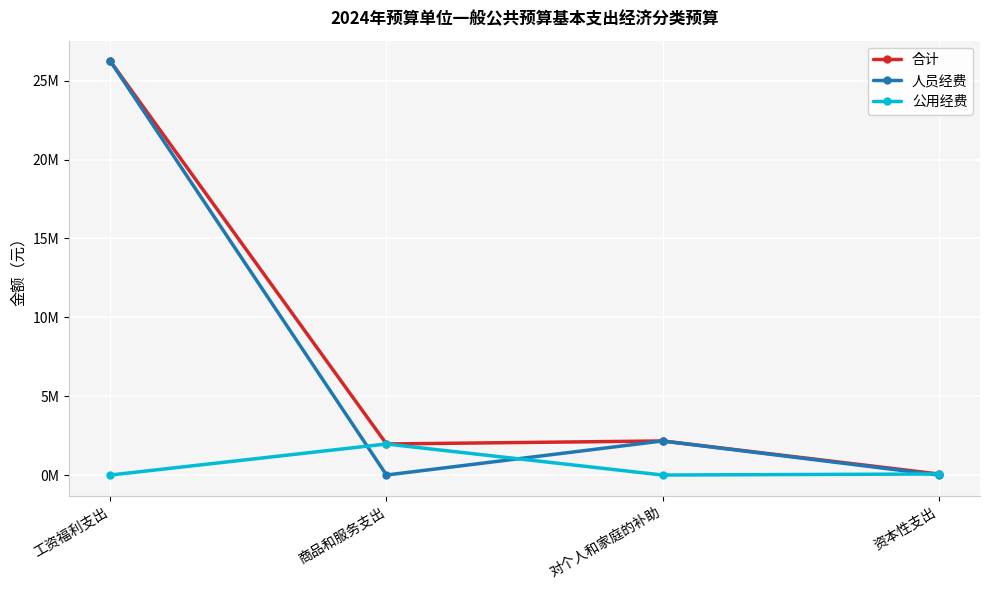

At which category is the sum across all series the highest?

工资福利支出